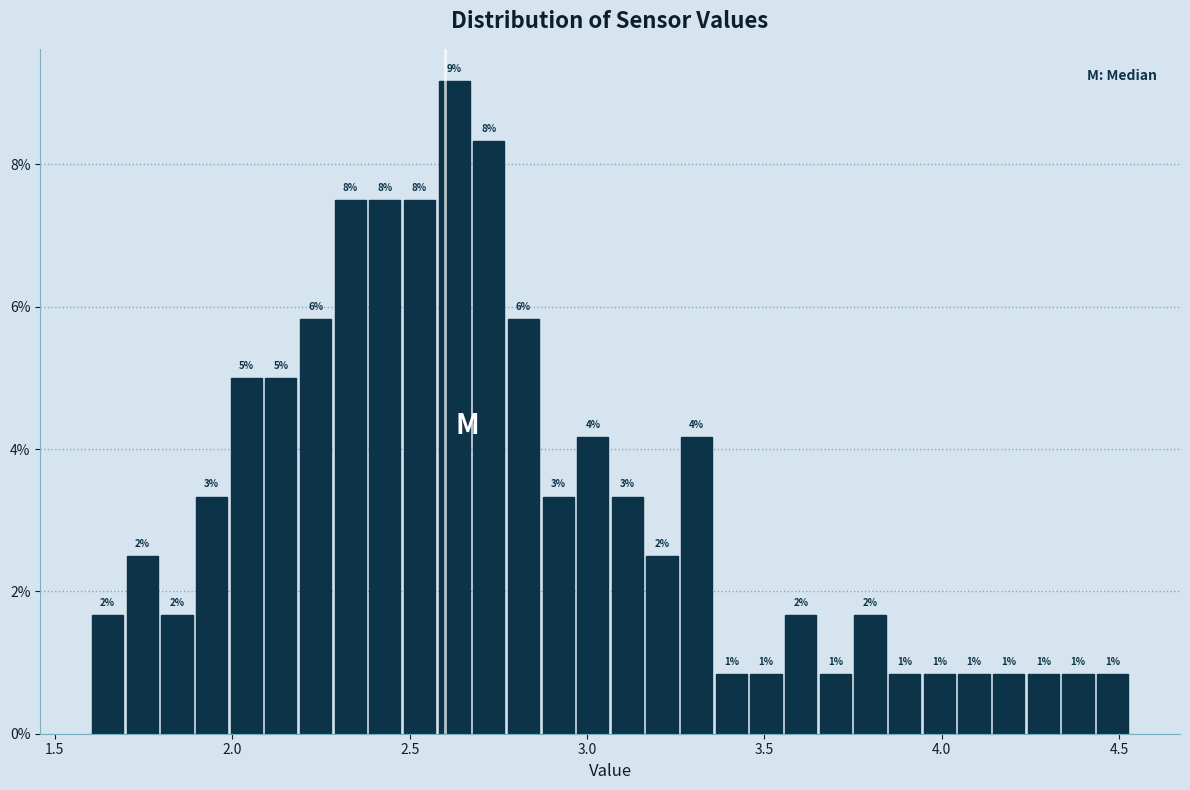

Read against the x-axis, roughly where is the centre of the tallest bar?

2.65